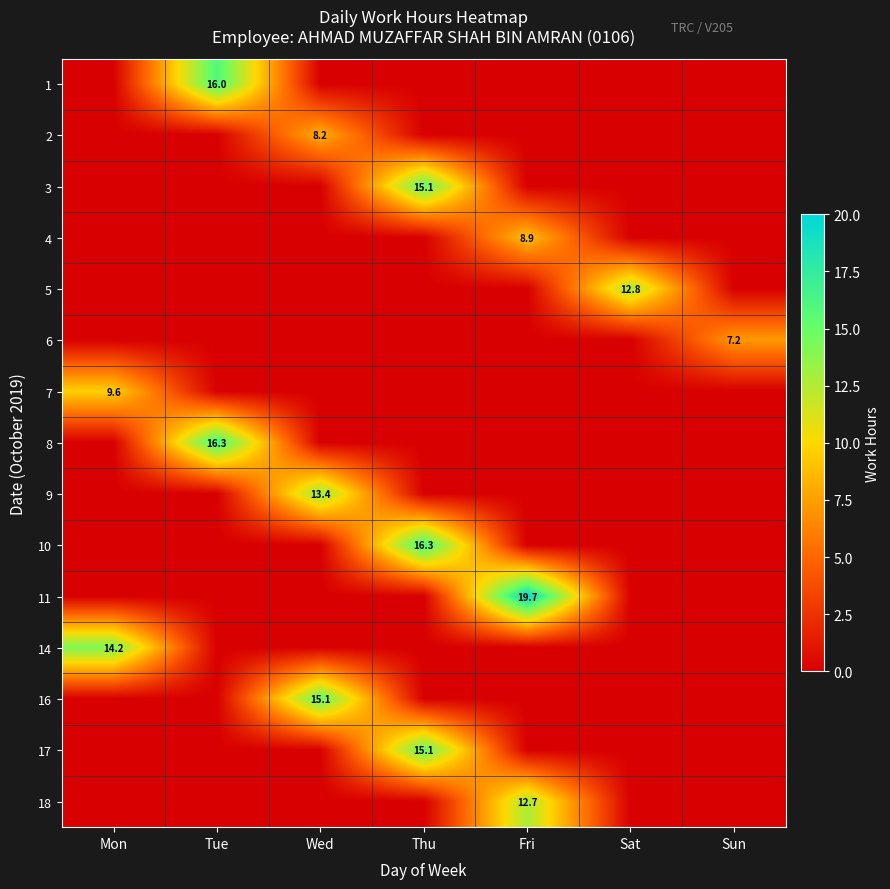

At which category is the sum across all series the highest?

Thu